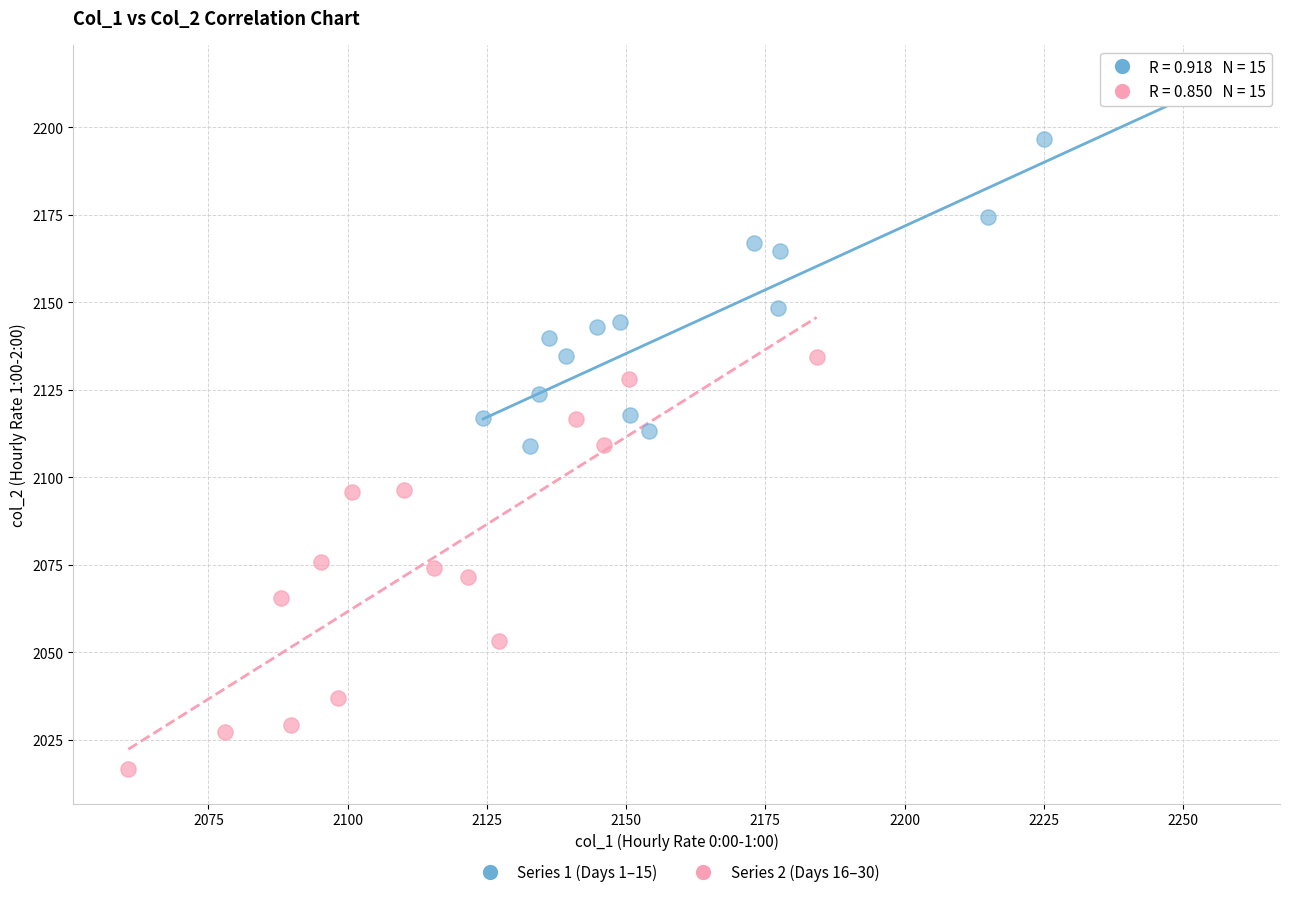

Which series has the largest Y range (max minus min)?

Series 2 (Days 16–30)